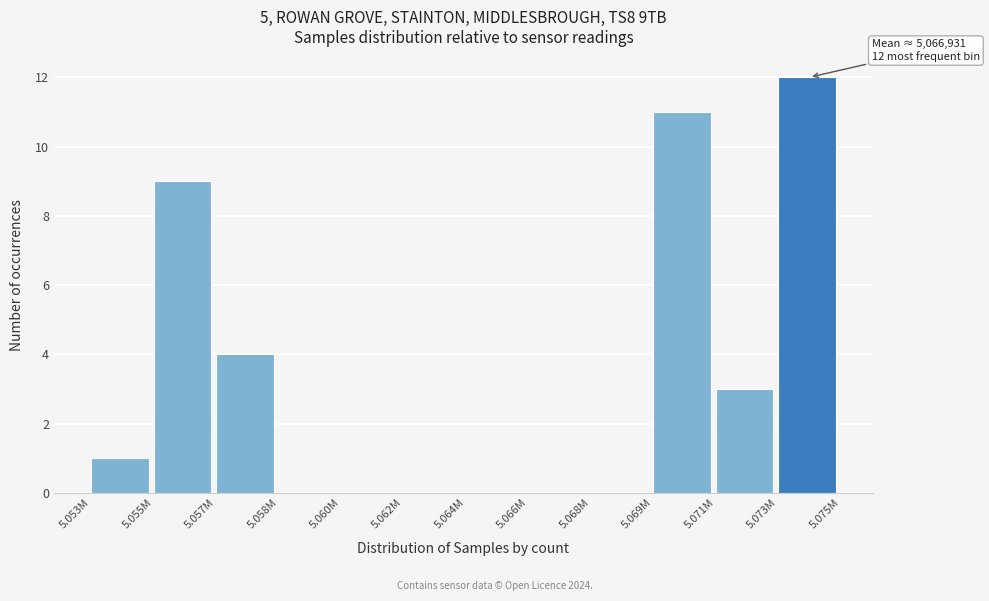

Reading right to left, extract all data points from this chart.

5.073M=12	5.071M=3	5.069M=11	5.068M=0	5.066M=0	5.064M=0	5.062M=0	5.060M=0	5.058M=0	5.057M=4	5.055M=9	5.053M=1